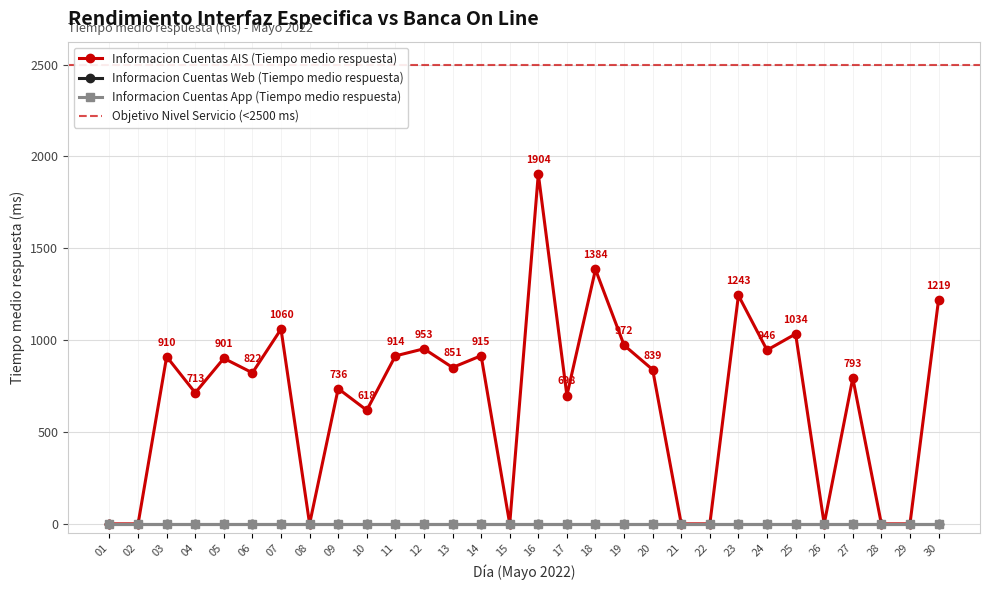

Does the chart display data point markers on the line(s)?

Yes